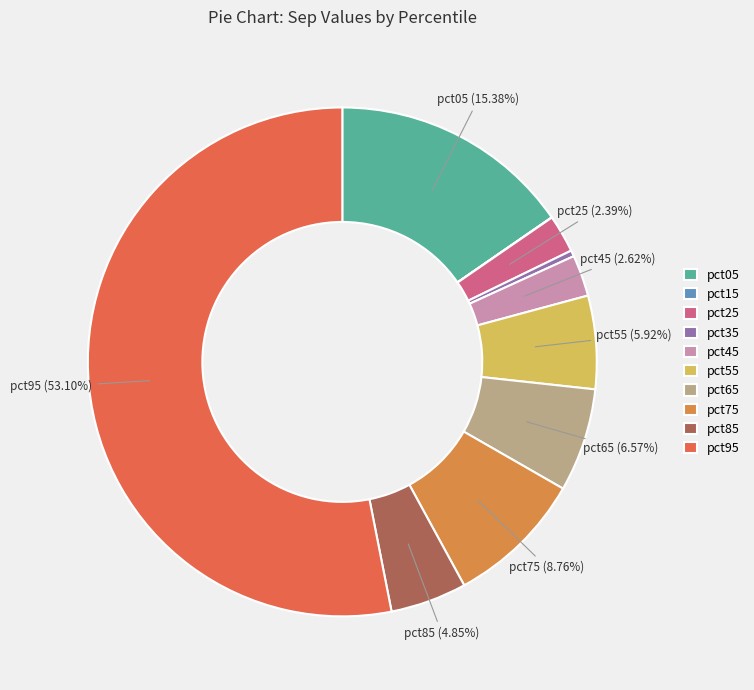

What is the majority slice?

pct95